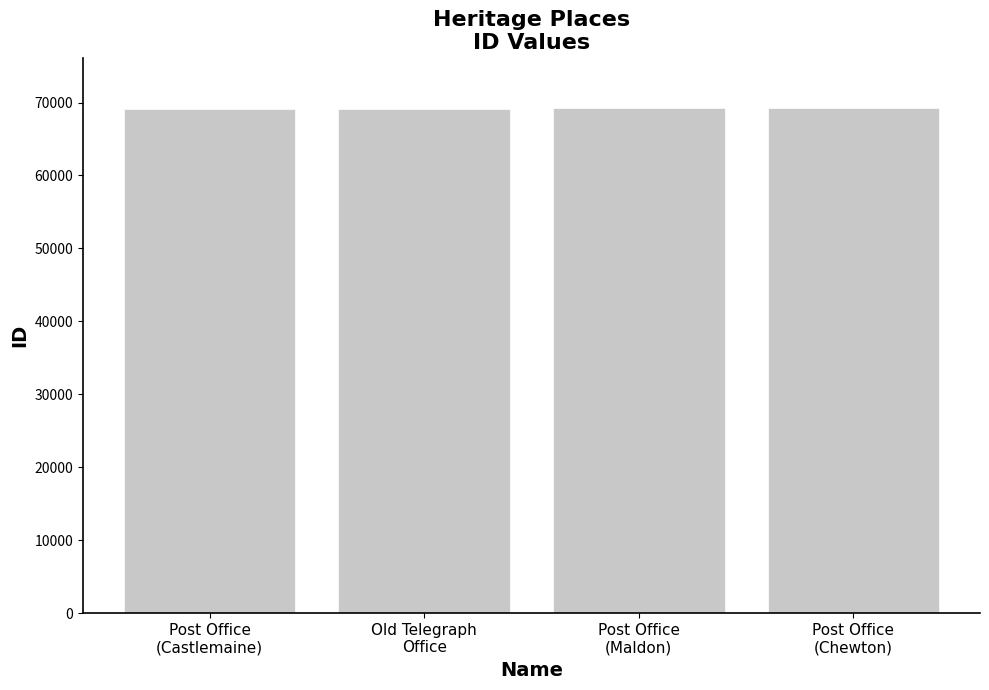

The value at Post Office
(Castlemaine) is 108502. True or false?

False